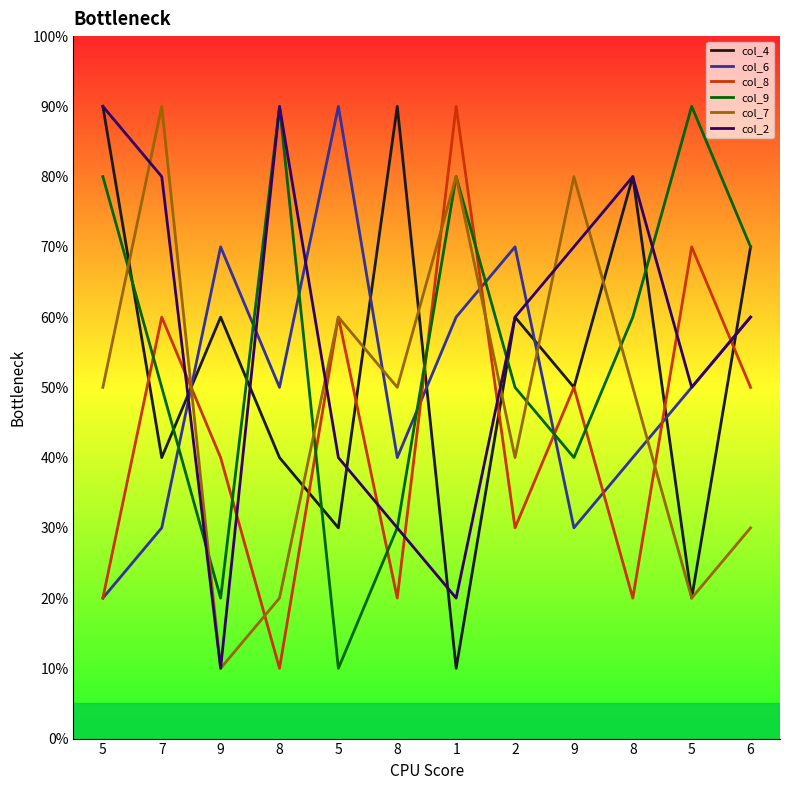

The col_8 series shows 60 at 7. True or false?

True